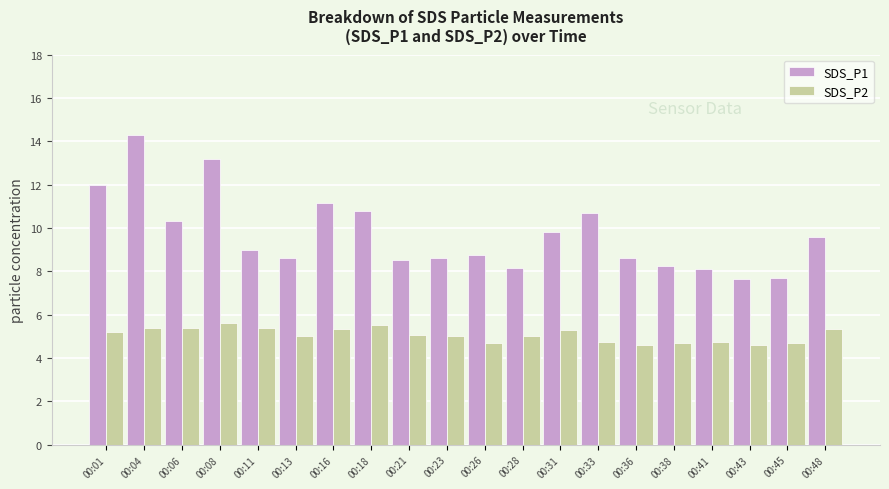

What is the difference between the maximum and minimum values in the SDS_P1 series?

6.7